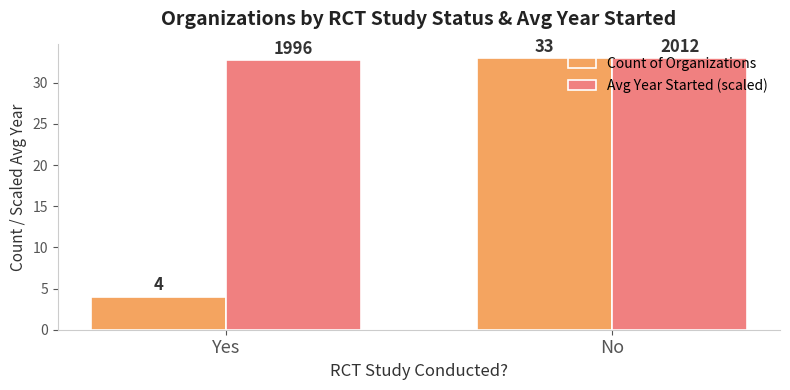

List the series in order of their overall mean, lowest first.

Count of Organizations, Avg Year Started (scaled)